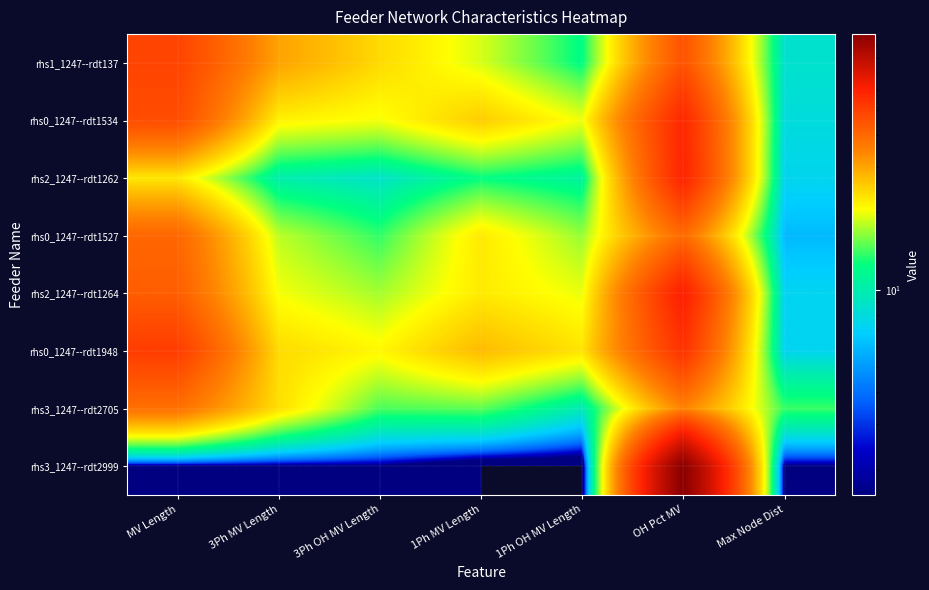

Rank the series at Max Node Dist from lowest to highest value.

rhs3_1247--rdt2999, rhs0_1247--rdt1527, rhs2_1247--rdt1264, rhs0_1247--rdt1948, rhs2_1247--rdt1262, rhs0_1247--rdt1534, rhs1_1247--rdt137, rhs3_1247--rdt2705